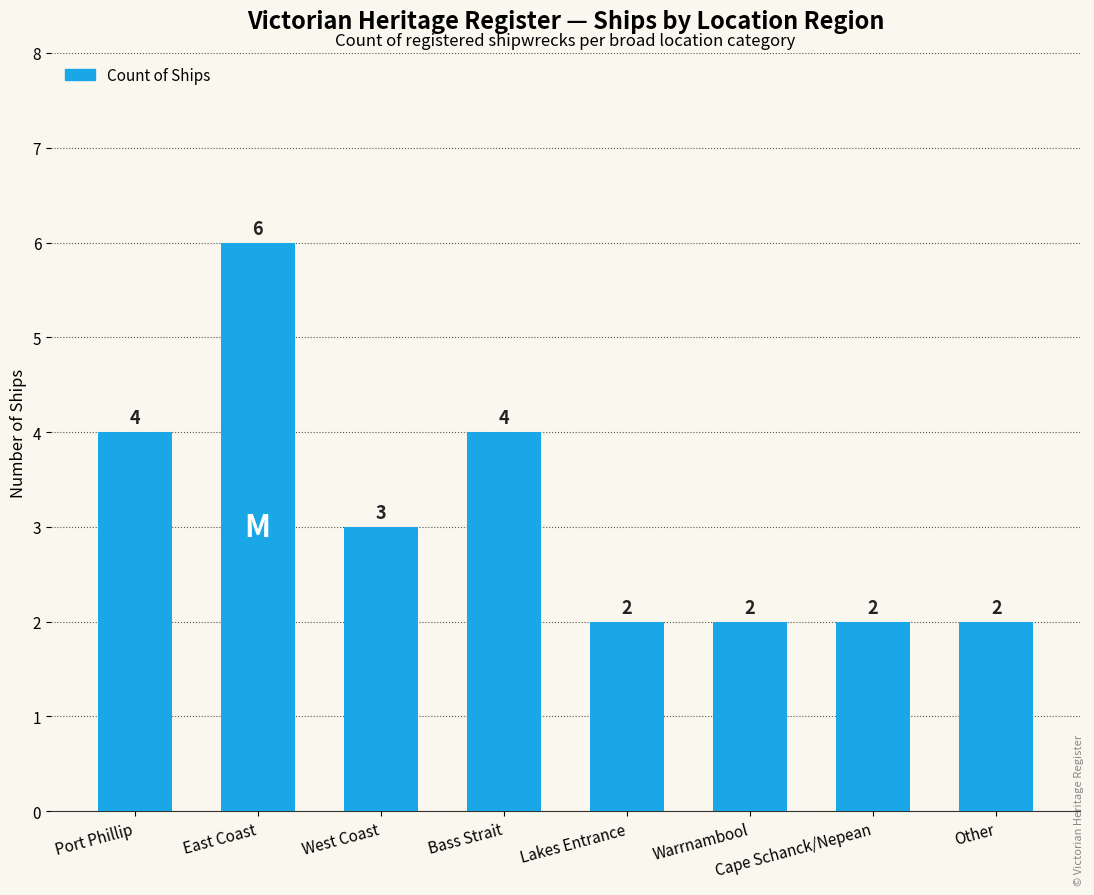

What is the sum of all values?

25